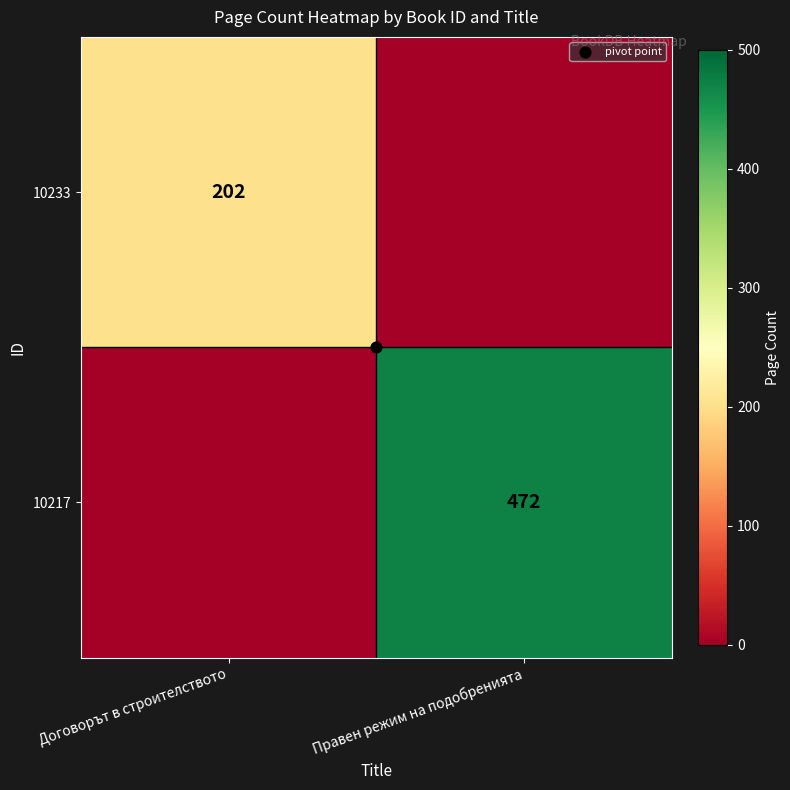

Which has a higher value, Правен режим на подобренията or Договорът в строителството?

Договорът в строителството